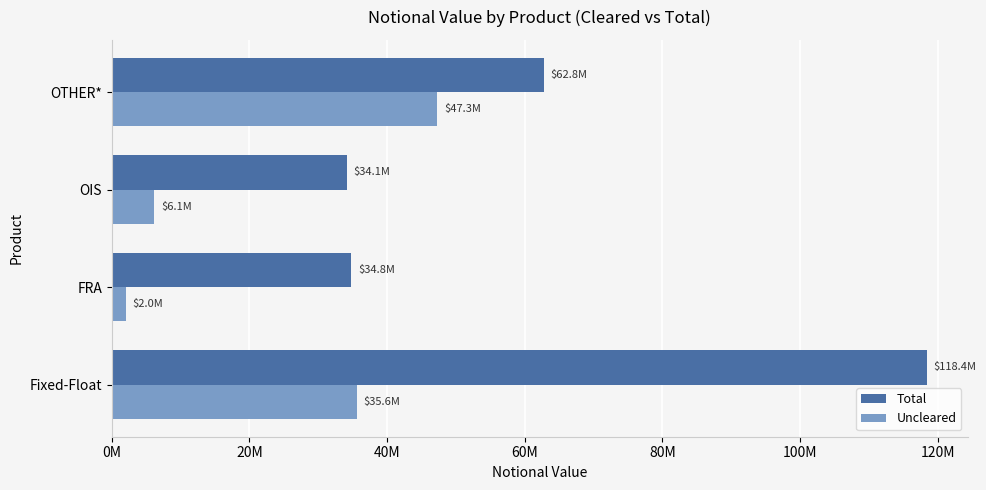

What is the difference between the second highest and minimum values in the Uncleared series?

33525640